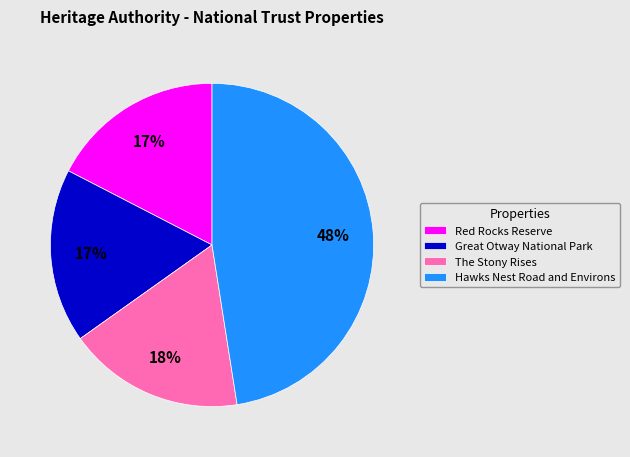

What is the largest slice in the pie chart?

Hawks Nest Road and Environs